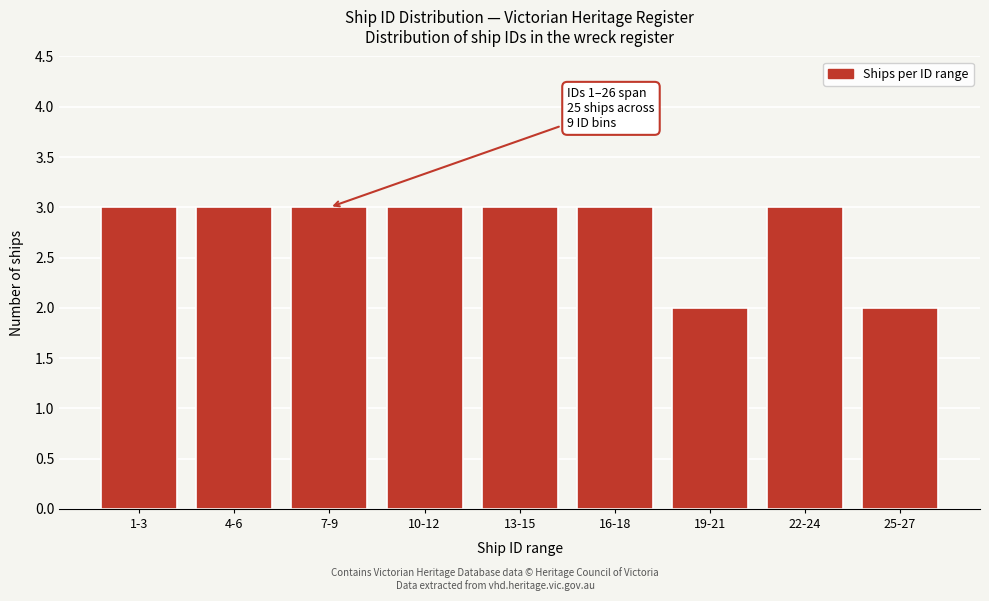

Reading left to right, list all the values displayed in this chart.

3	3	3	3	3	3	2	3	2